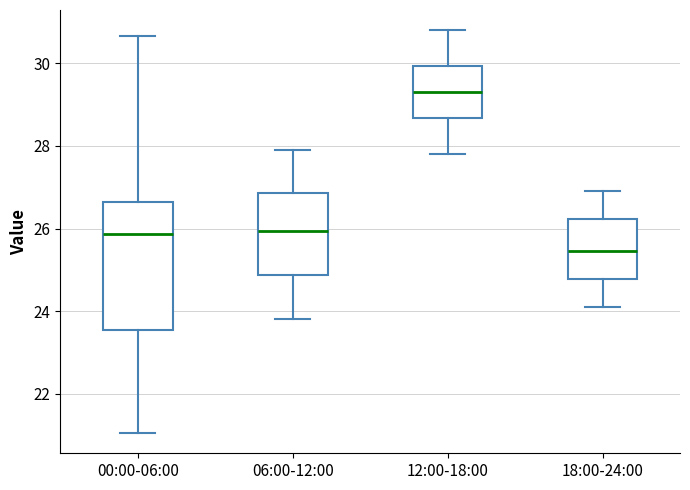

Which box's median line is the lowest?

18:00-24:00